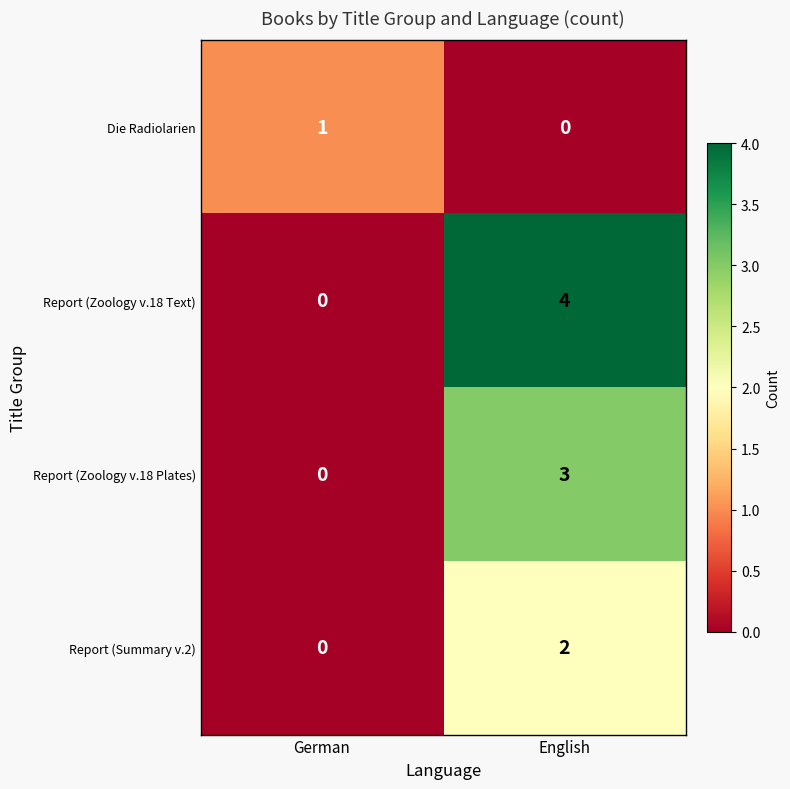

What is the sum of the Report (Zoology v.18 Text) values at English and German?

4